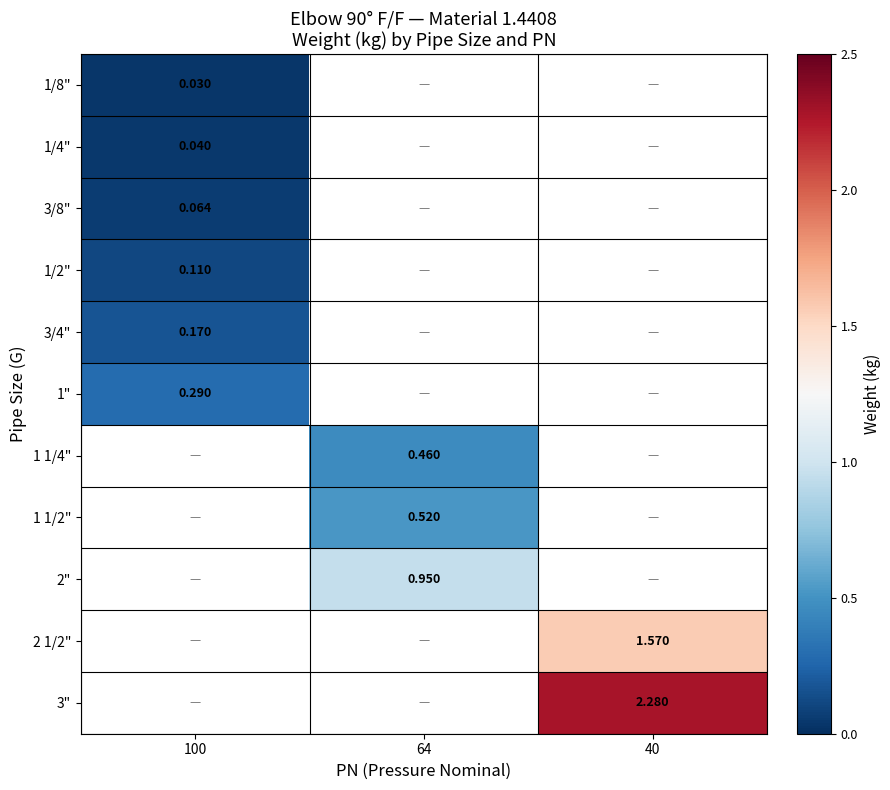

Is the value of 1/8" at 100 greater than the value of 3/4" at 100?

No